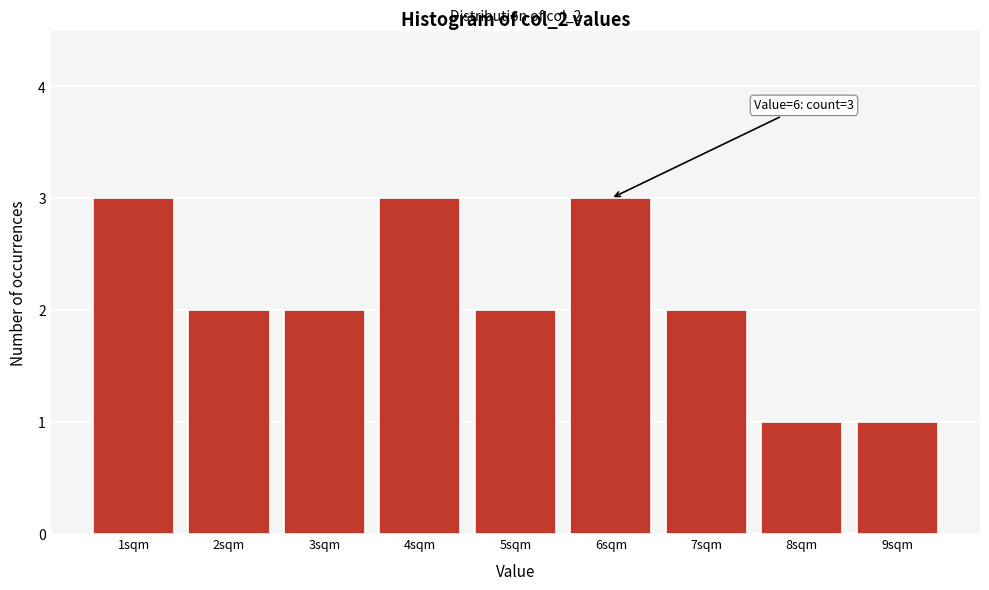

Reading right to left, transcribe all the data shown in this chart.

1	1	2	3	2	3	2	2	3